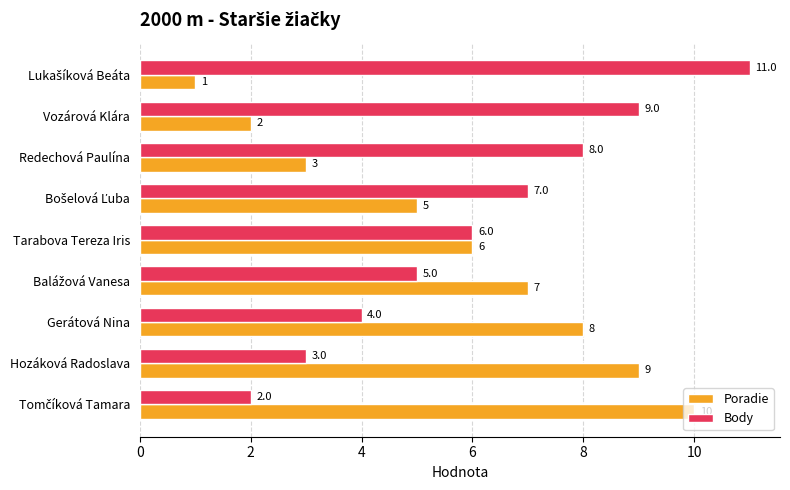

Rank the series by their maximum value, from highest to lowest.

Body, Poradie